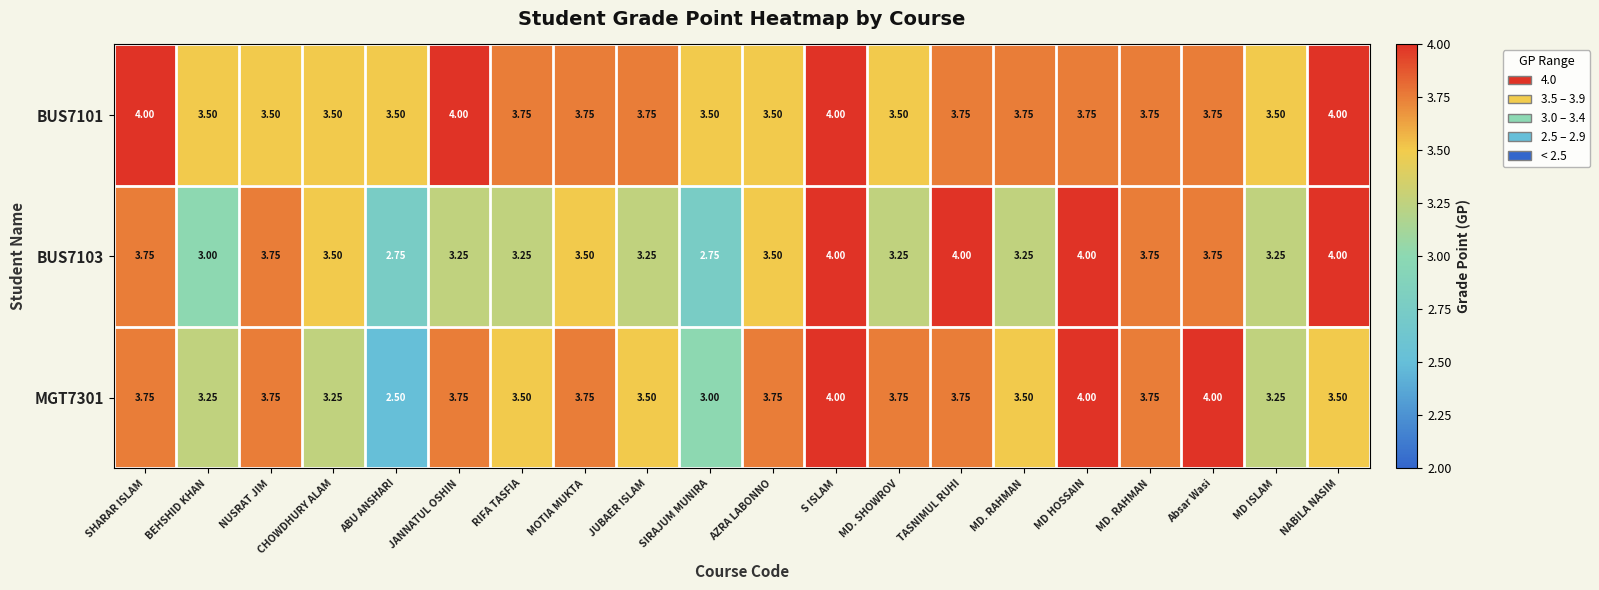

What is the maximum value shown in the chart?

4.0